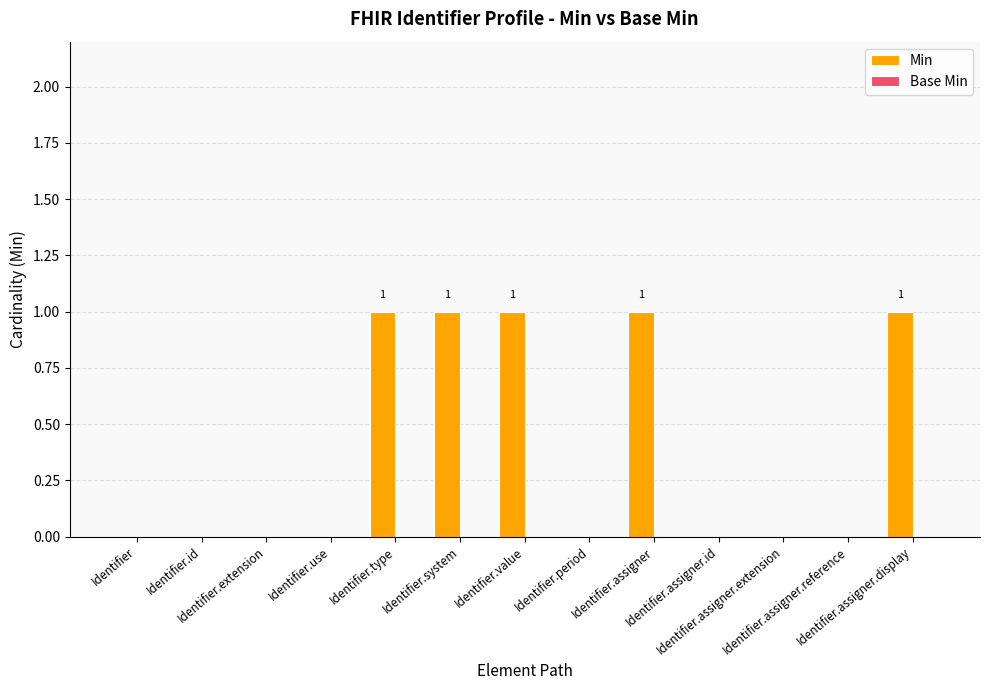

How many series are shown in this chart?

1